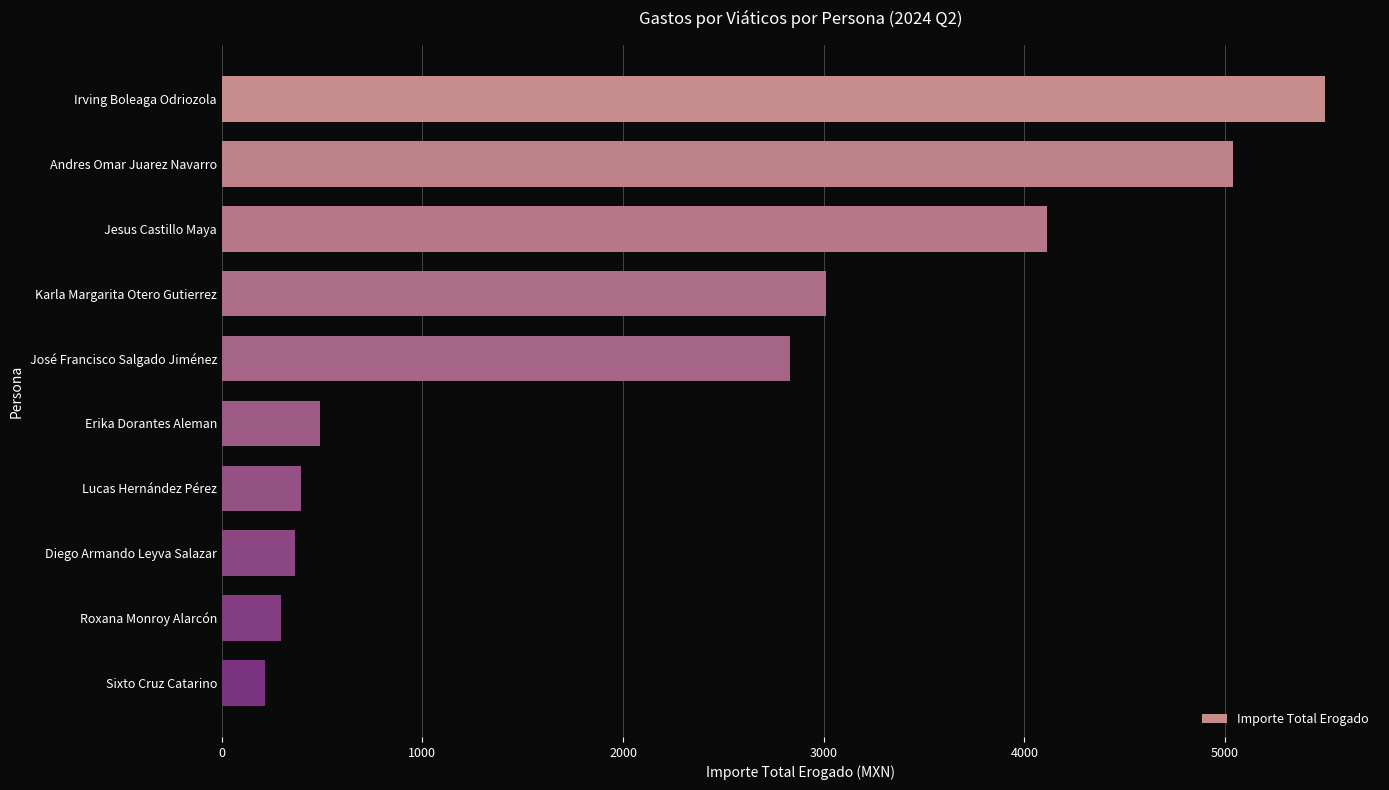

Are the bars grouped side by side (vs. stacked)?

No